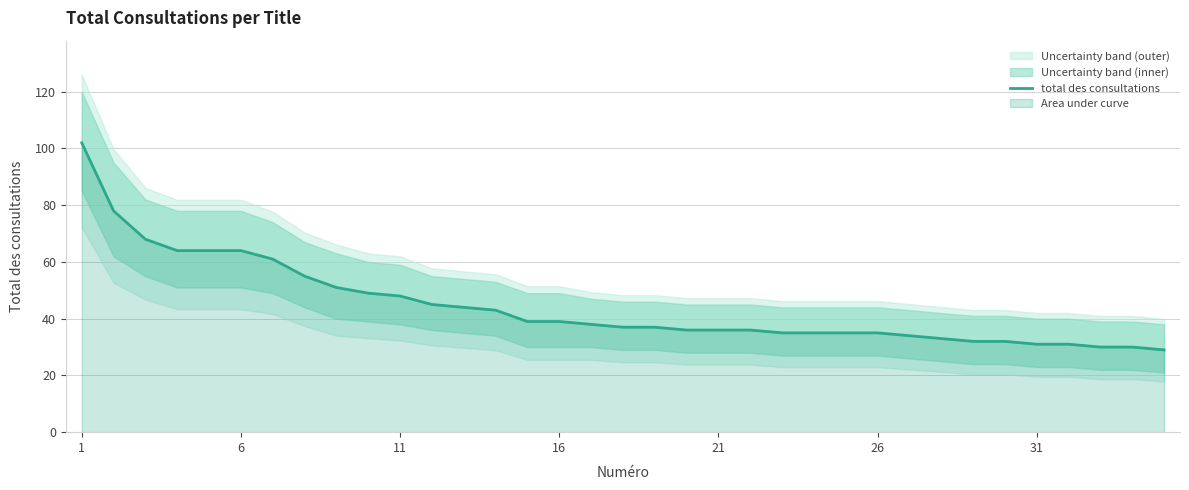

Is it true that total des consultations equals 57 at 16?

False